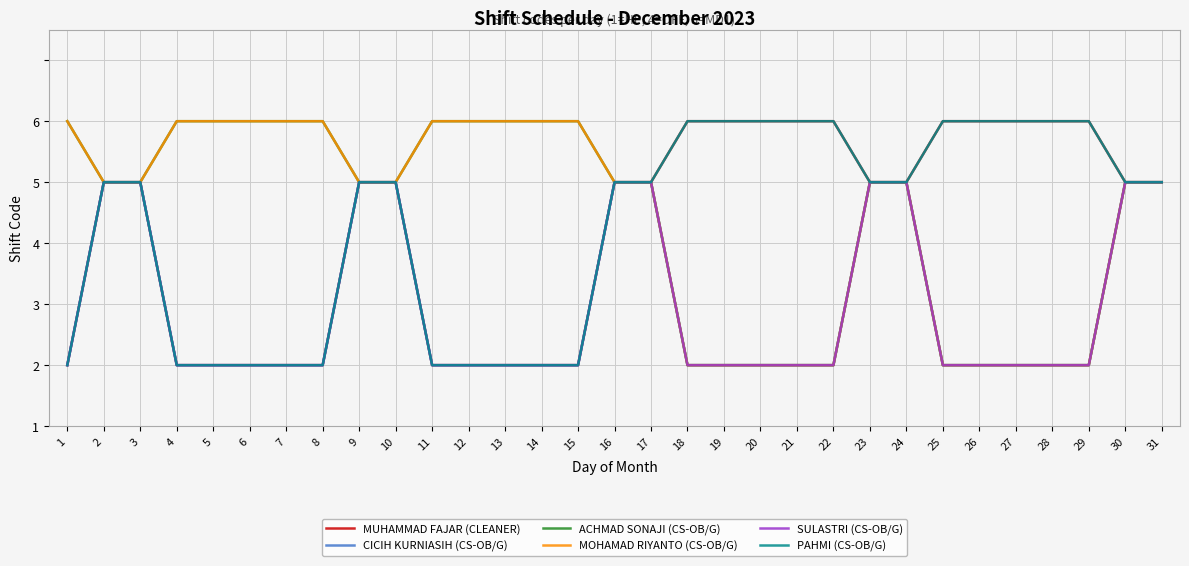

True or false: PAHMI (CS-OB/G) and ACHMAD SONAJI (CS-OB/G) cross at least once.

False